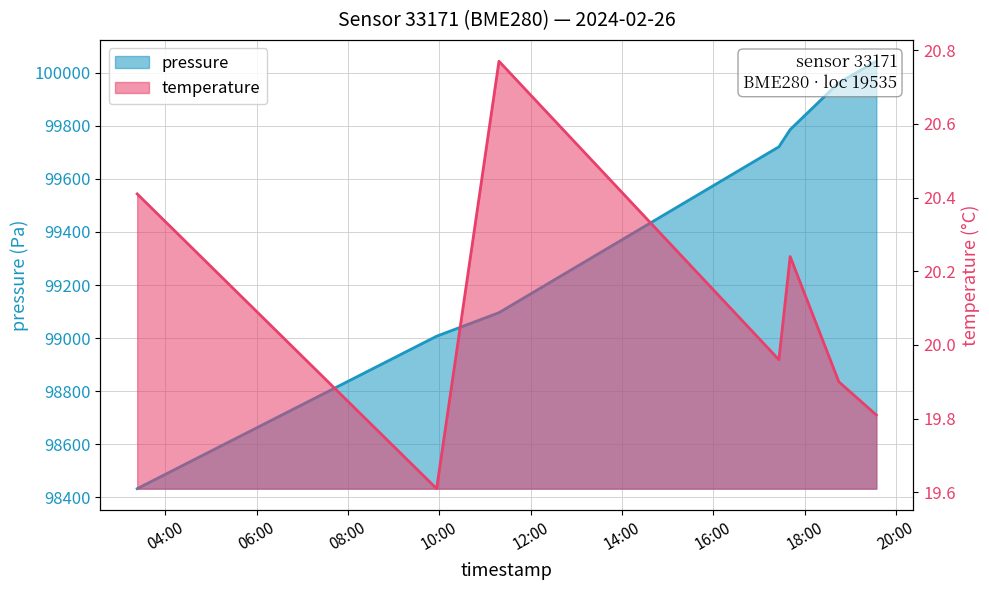

At which label does pressure reach its minimum?

04:00